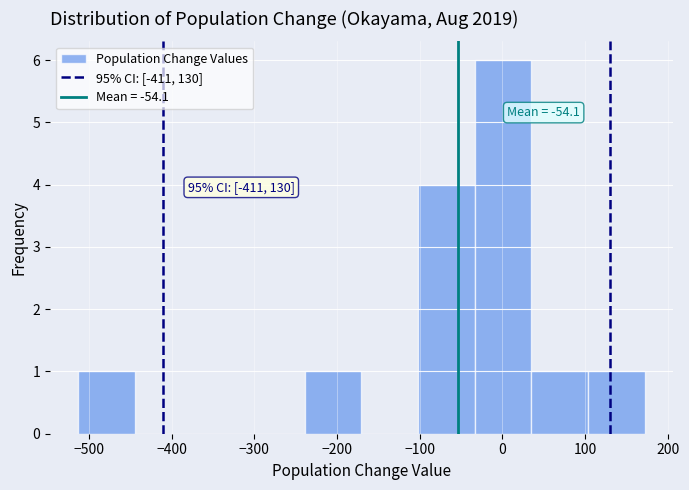

Over which range of the x-axis is the bar tallest?

-30 to 40